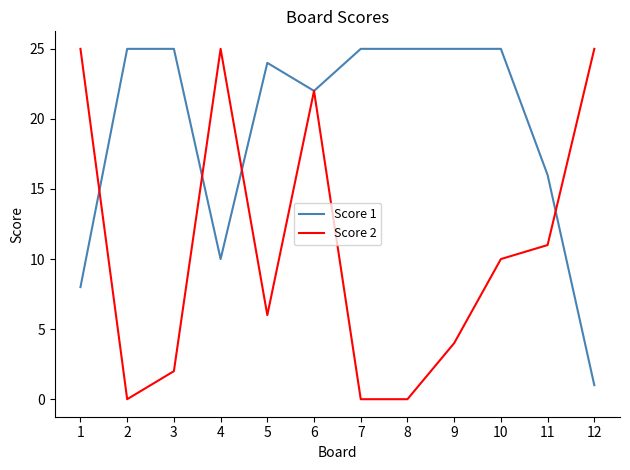

The Score 2 series shows 3 at 5. True or false?

False